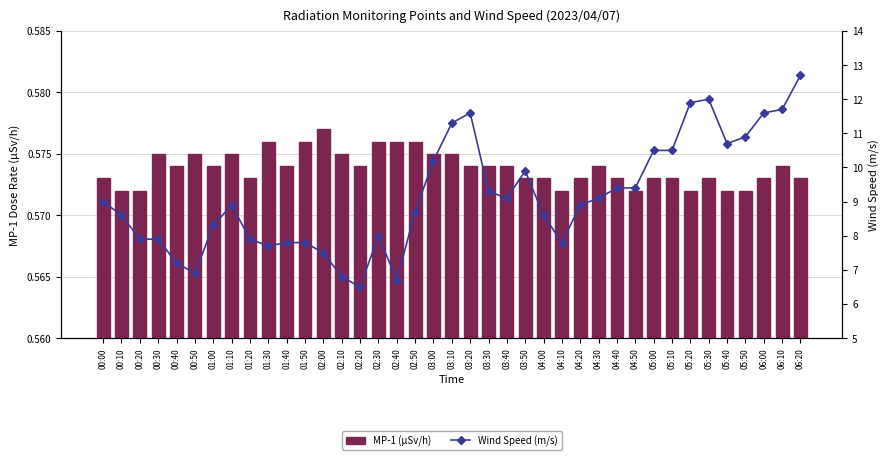

What is the label of the 35th bar from the left?

05:40